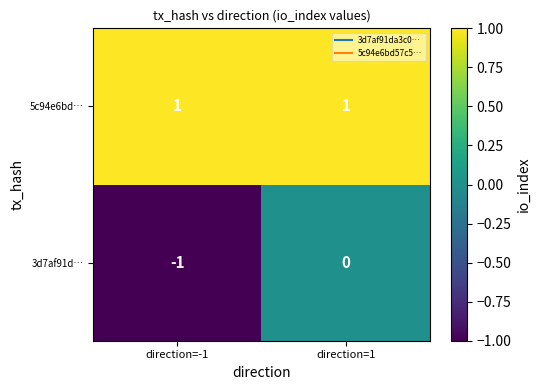

What is the difference between the highest and lowest values at direction=-1?

2